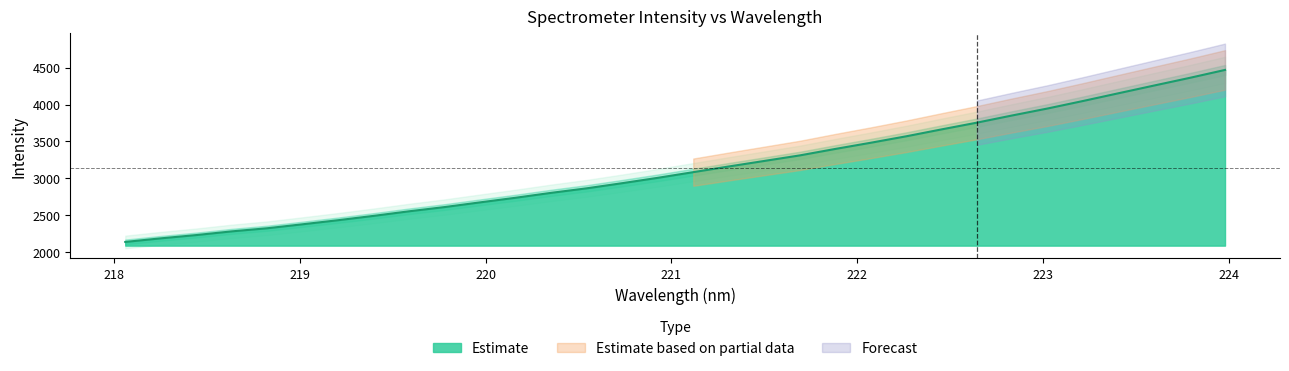

What is the label of the 13th point from the right?

221.6902